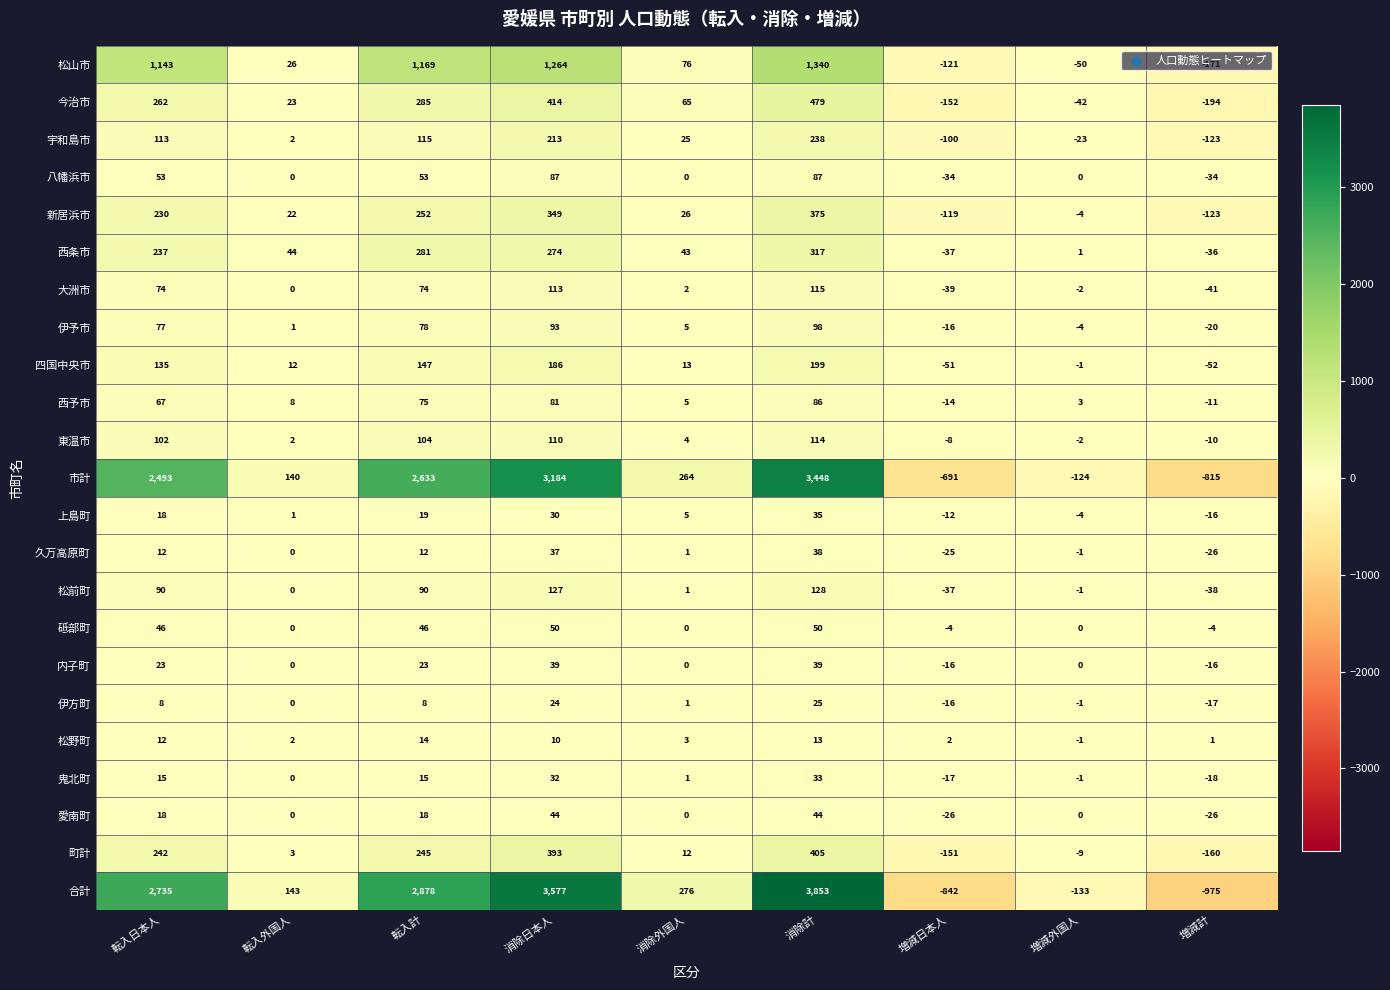

Is it true that 四国中央市 equals 116 at 消除計?

False